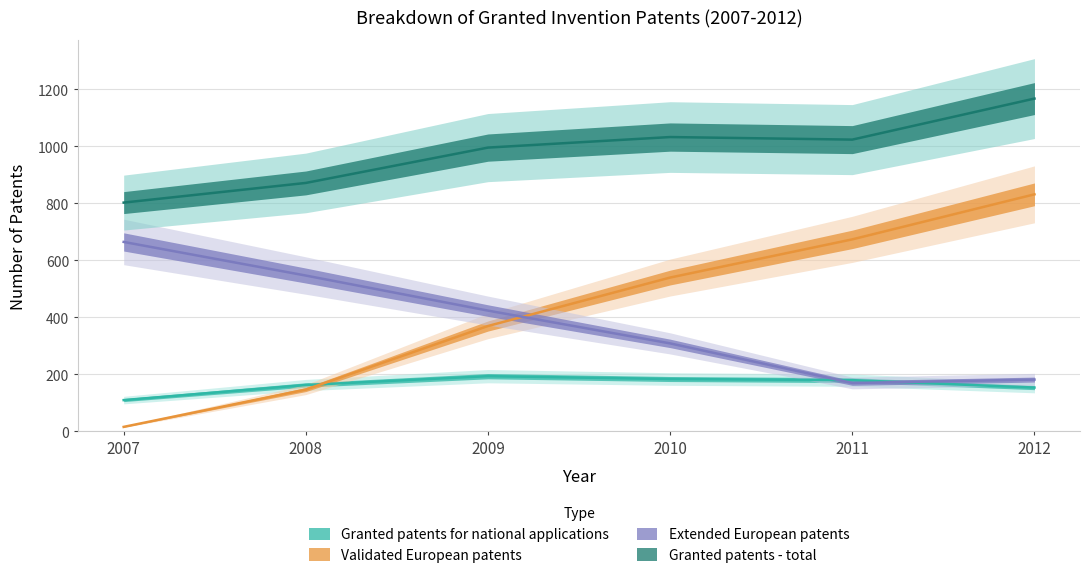

List the labels in order of Extended European patents value, smallest first.

2011, 2012, 2010, 2009, 2008, 2007